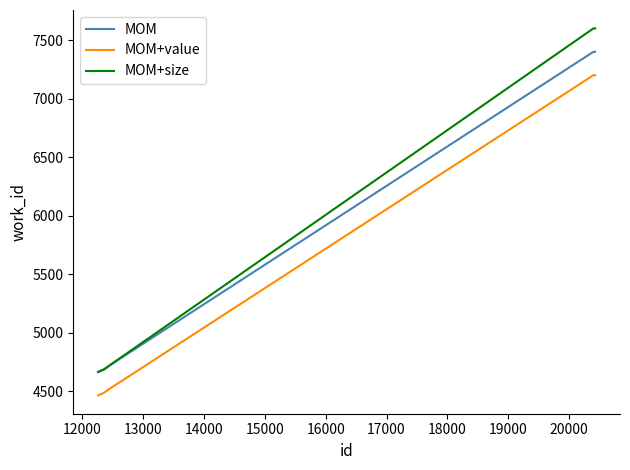

True or false: MOM+value and MOM+size intersect in this chart.

False